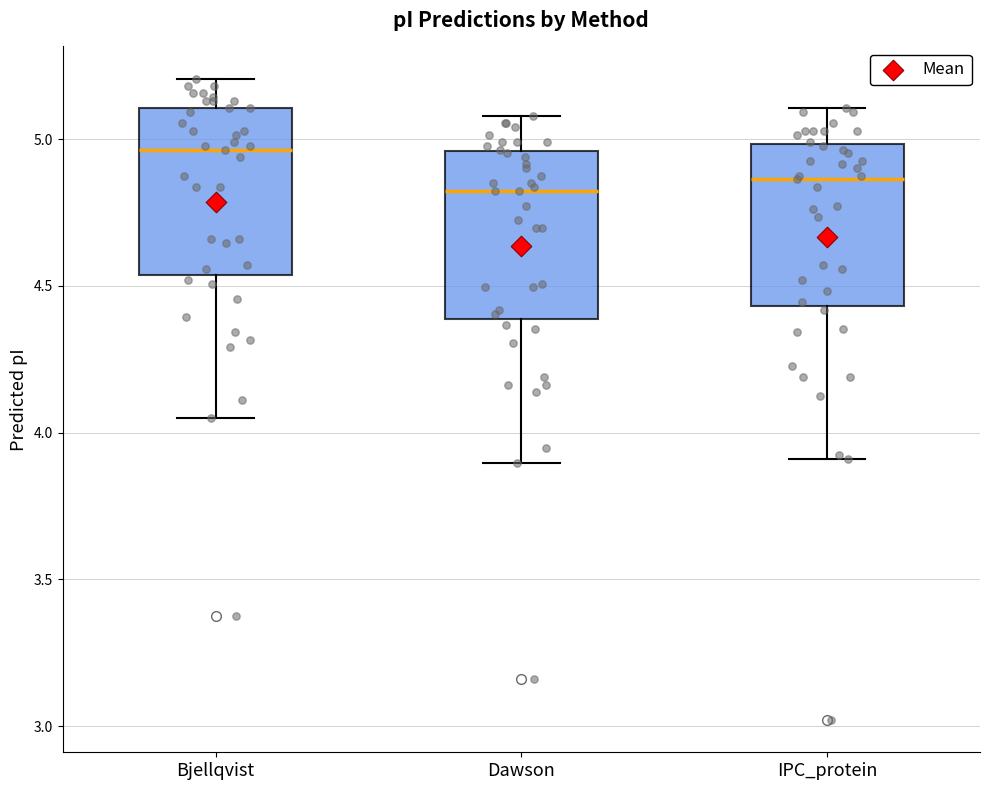

Reading left to right, read every box against the y-axis: the position of its median line, the range the box covers, and the ends of its whiskers. The values are not printed on the chart, so give them approximately, as read against the axis.

Bjellqvist: median 4.95, box 4.55 to 5.10, whiskers 4.05 to 5.20
Dawson: median 4.85, box 4.40 to 4.95, whiskers 3.90 to 5.10
IPC_protein: median 4.85, box 4.45 to 5.00, whiskers 3.90 to 5.10